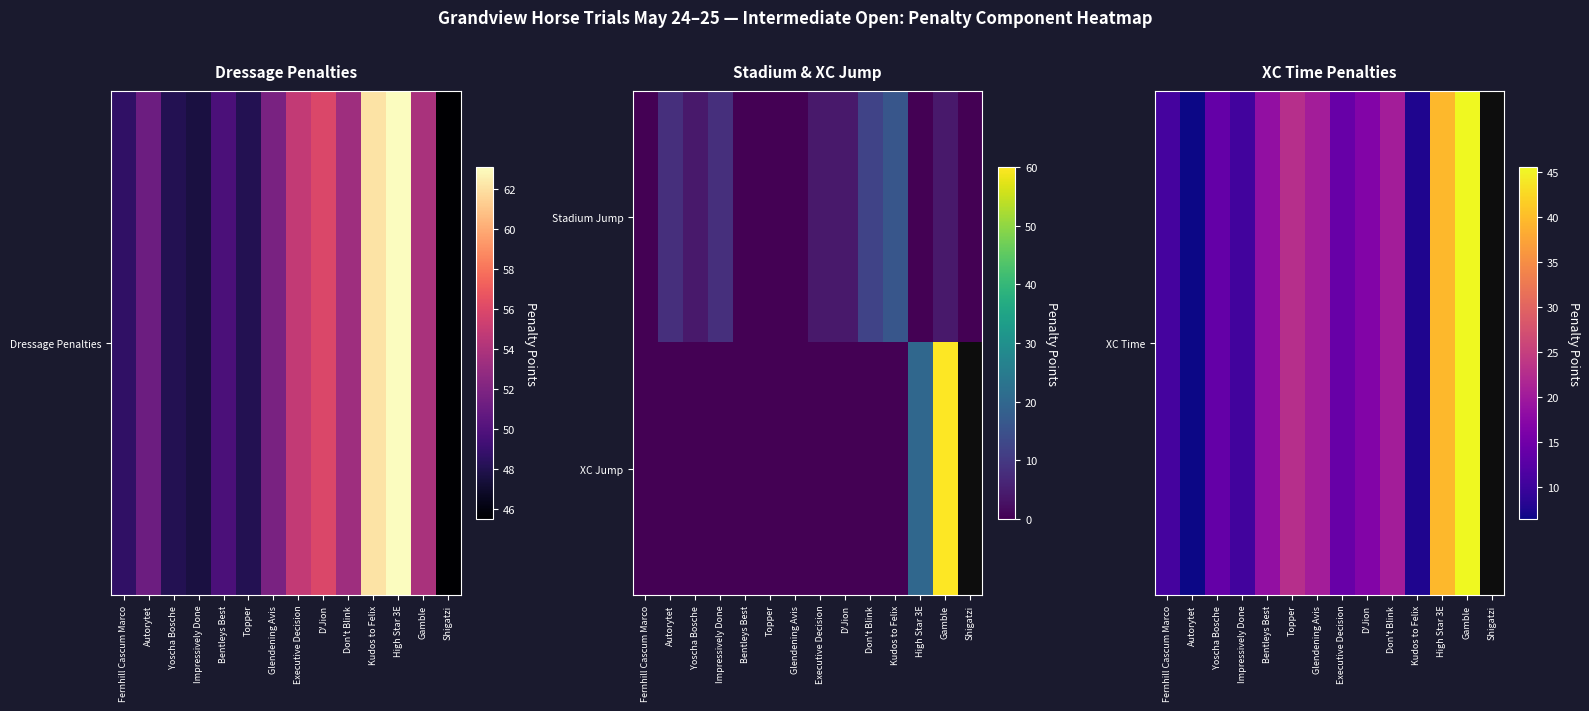

What is the minimum value for XC Time?

6.4